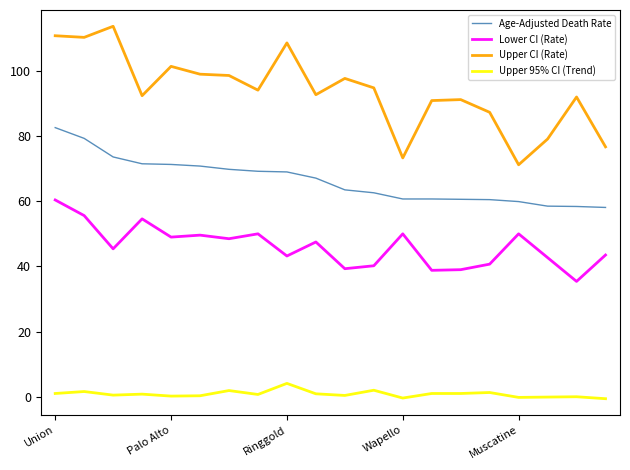

What is the difference between the maximum and second lowest values in the Lower CI (Rate) series?

21.6